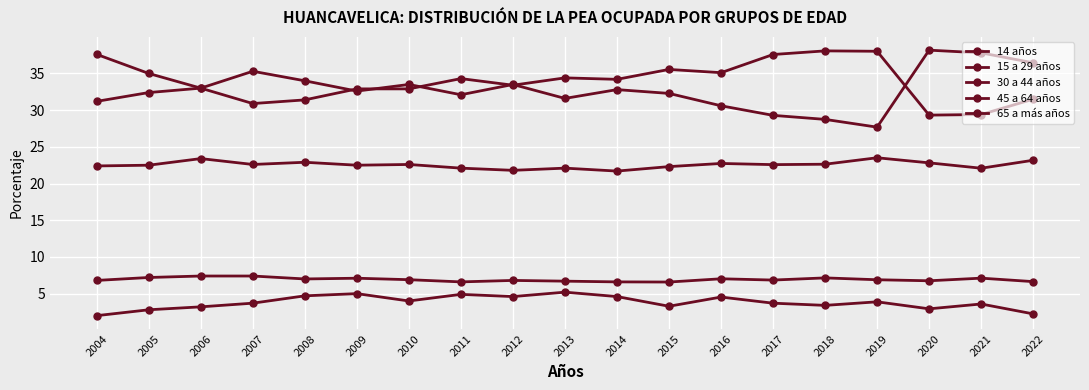

Is this an area chart (filled region under the line)?

No